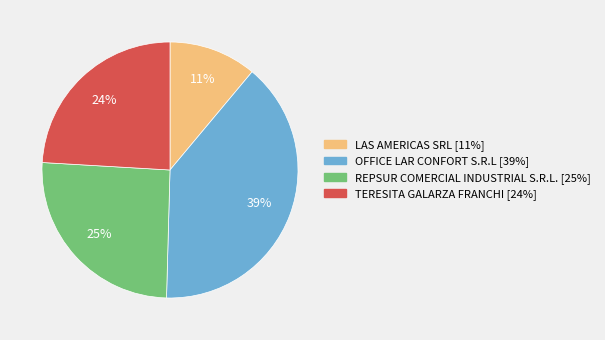

How many segments does this pie chart have?

4